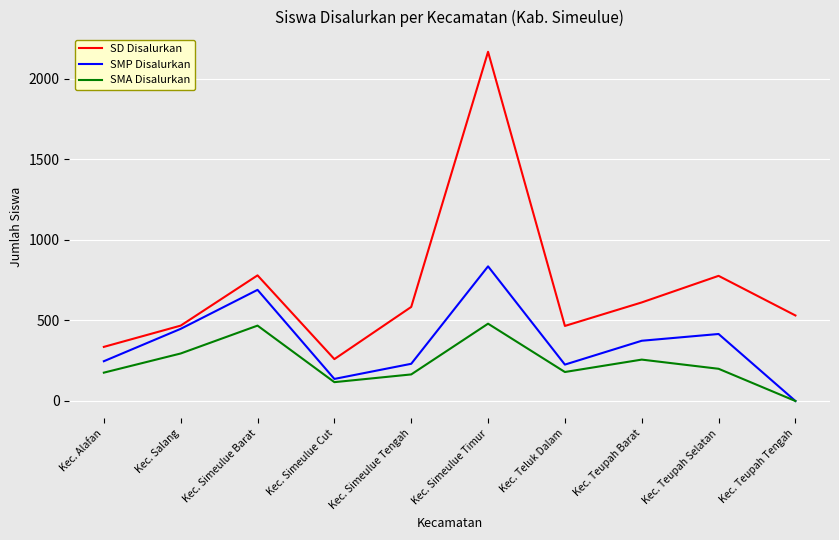

Is the value of SMA Disalurkan at Kec. Teluk Dalam greater than the value of SMP Disalurkan at Kec. Teupah Tengah?

Yes